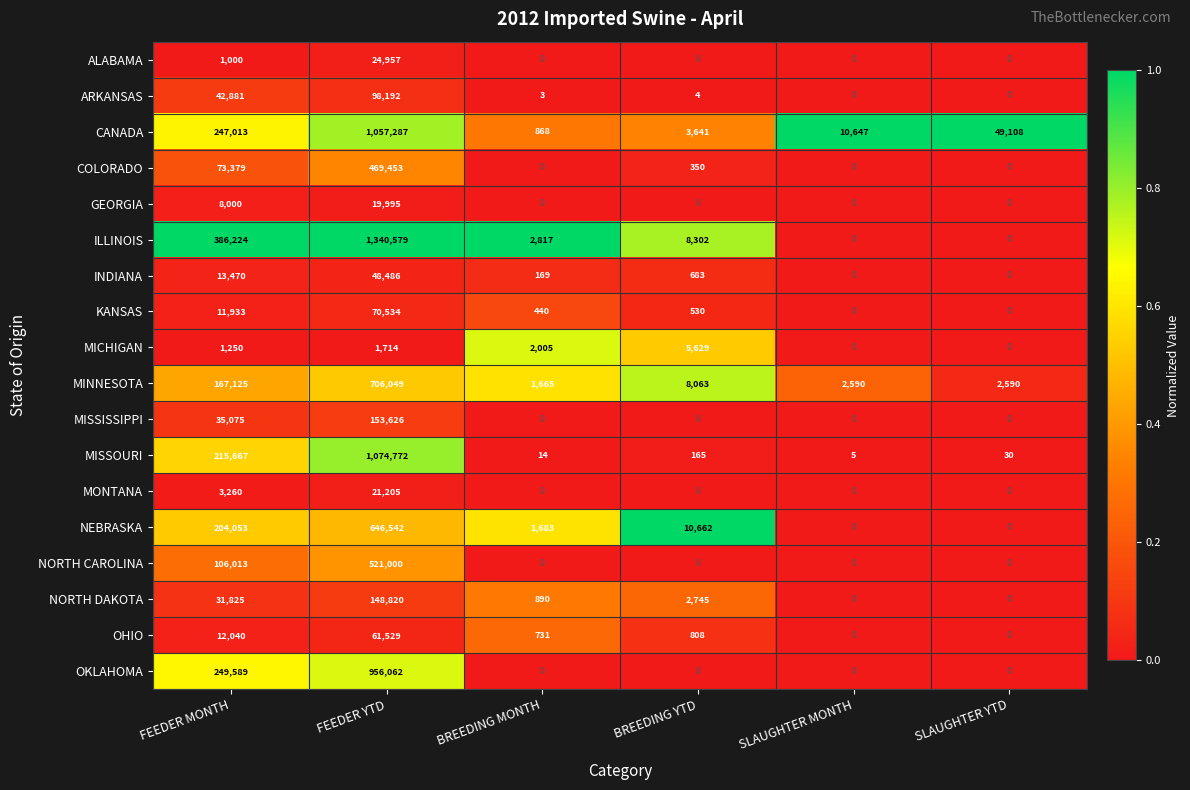

How many MISSISSIPPI values are between 0 and 35075?

5